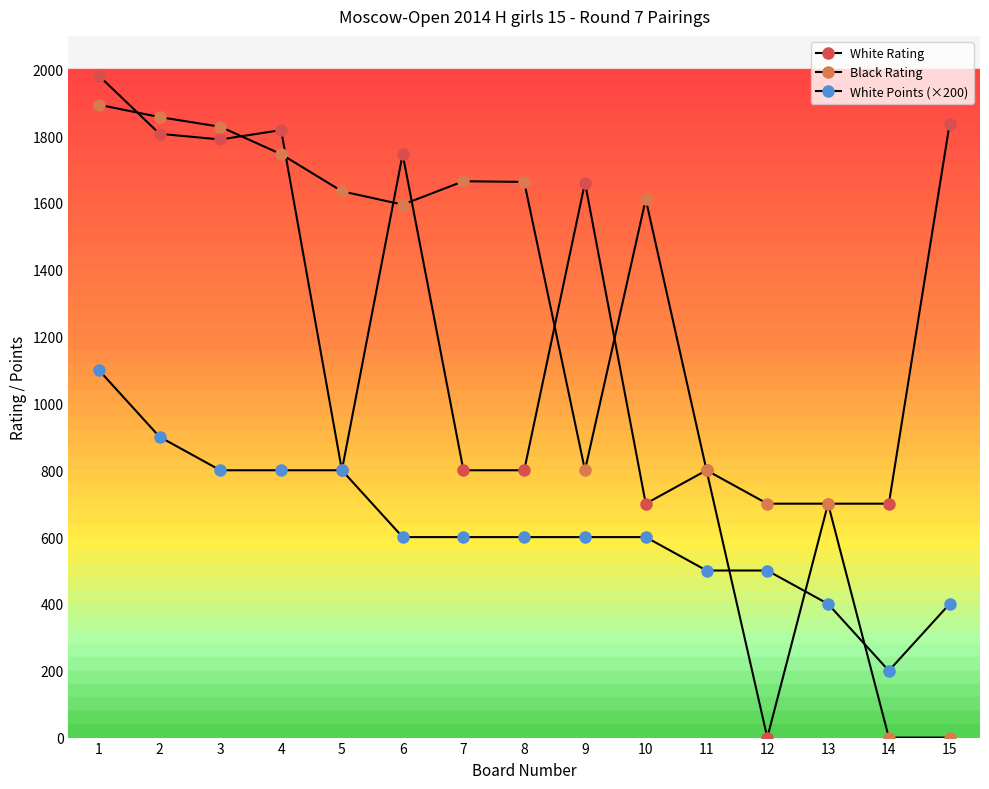

What is the highest value of the White Rating series?

1981